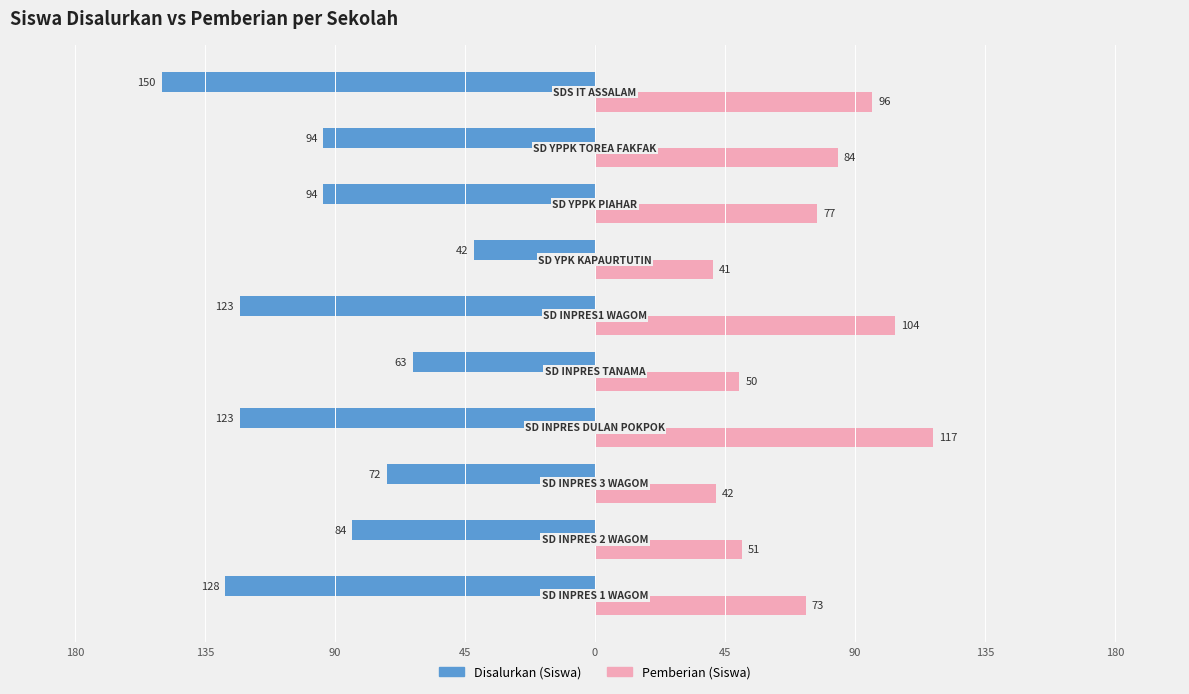

What are all the series names shown in the legend?

Disalurkan (Siswa), Pemberian (Siswa)